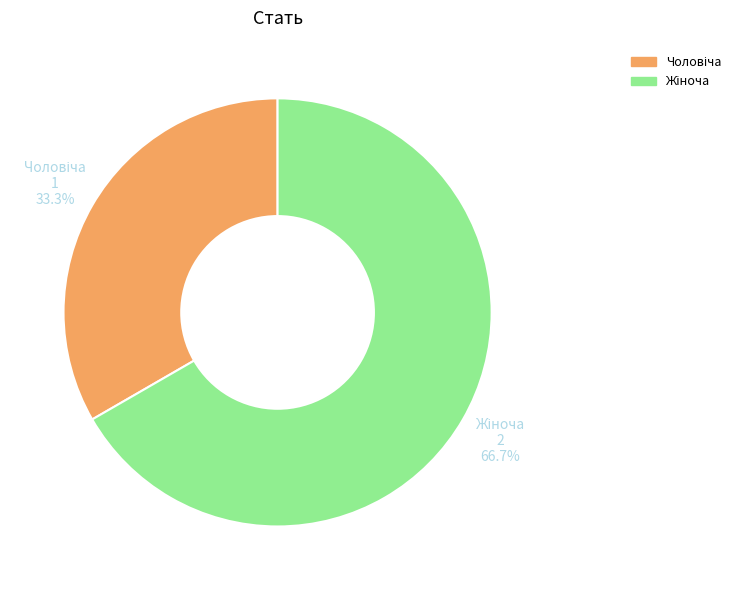

Is there any slice that represents more than half of the pie?

Yes